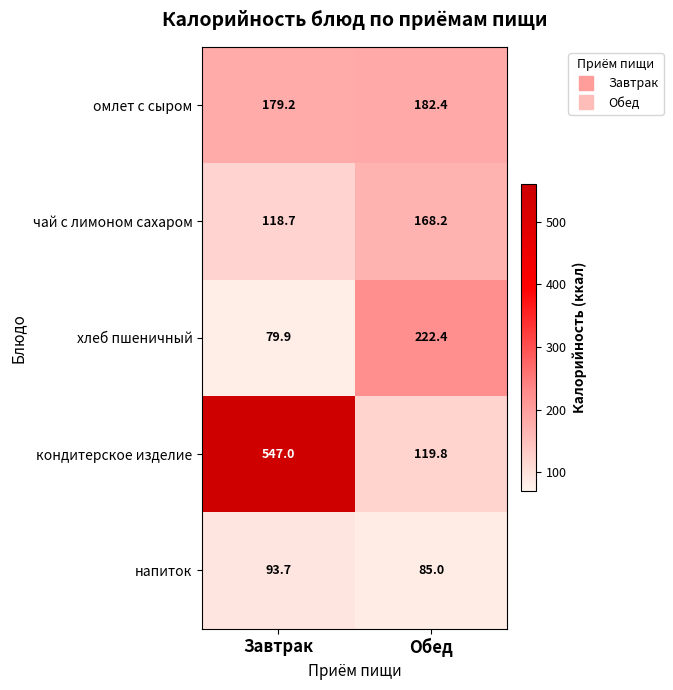

Reading left to right, extract all data points from this chart.

омлет с сыром: 179.2	182.4
чай с лимоном сахаром: 118.7	168.2
хлеб пшеничный: 79.9	222.4
кондитерское изделие: 547.0	119.8
напиток: 93.7	85.0